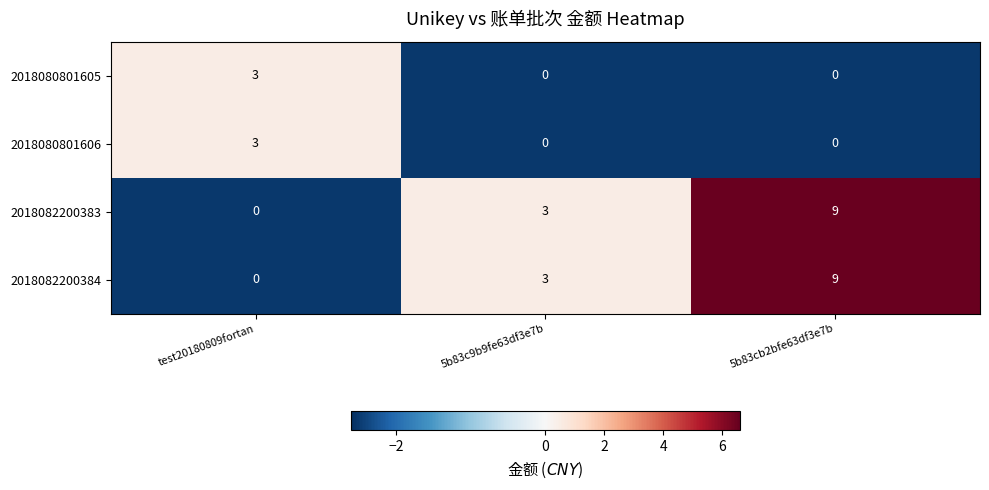

Is it true that 2018080801606 equals 5 at test20180809fortan?

False